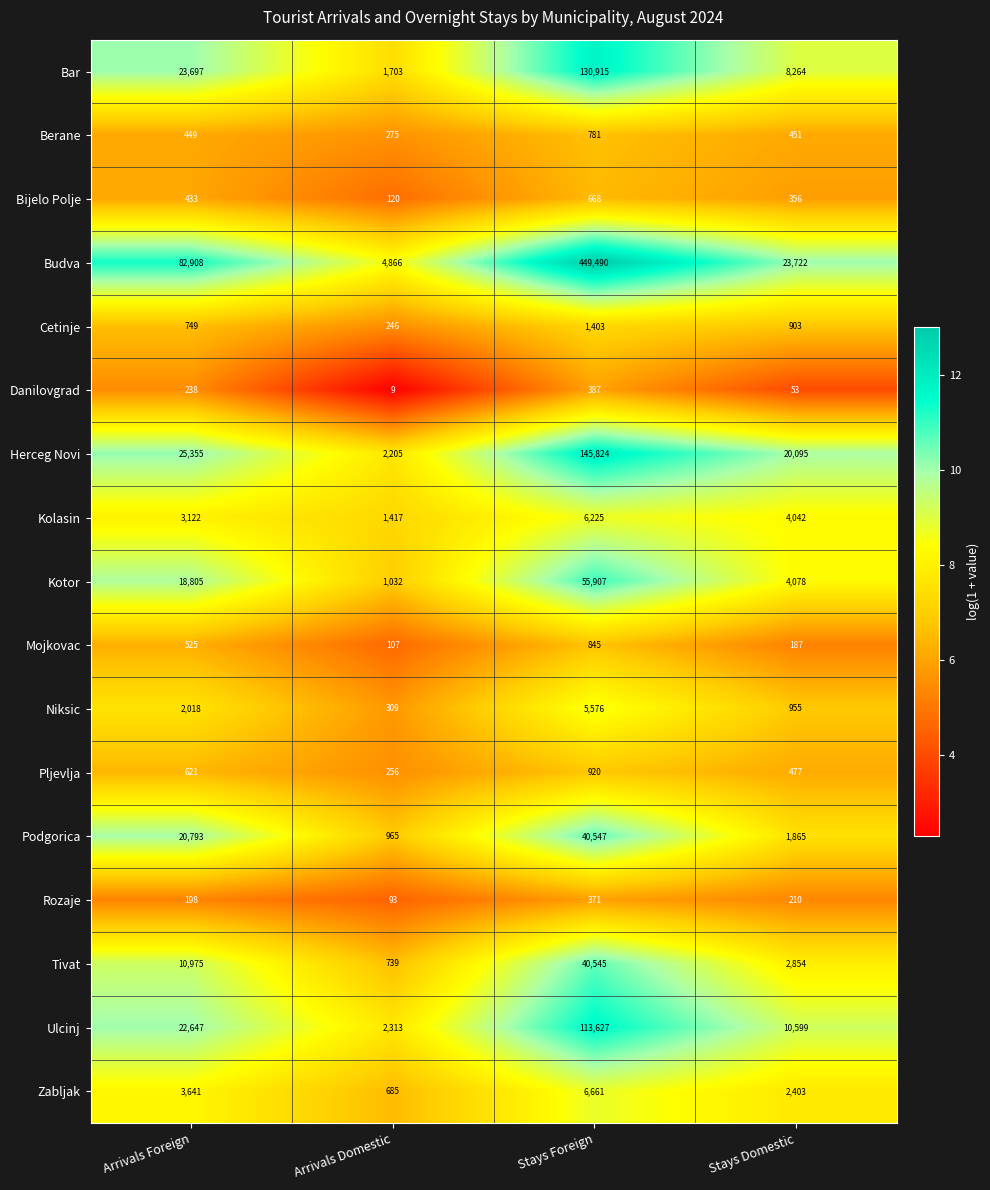

What is the total value across all series at Arrivals Domestic?

17340